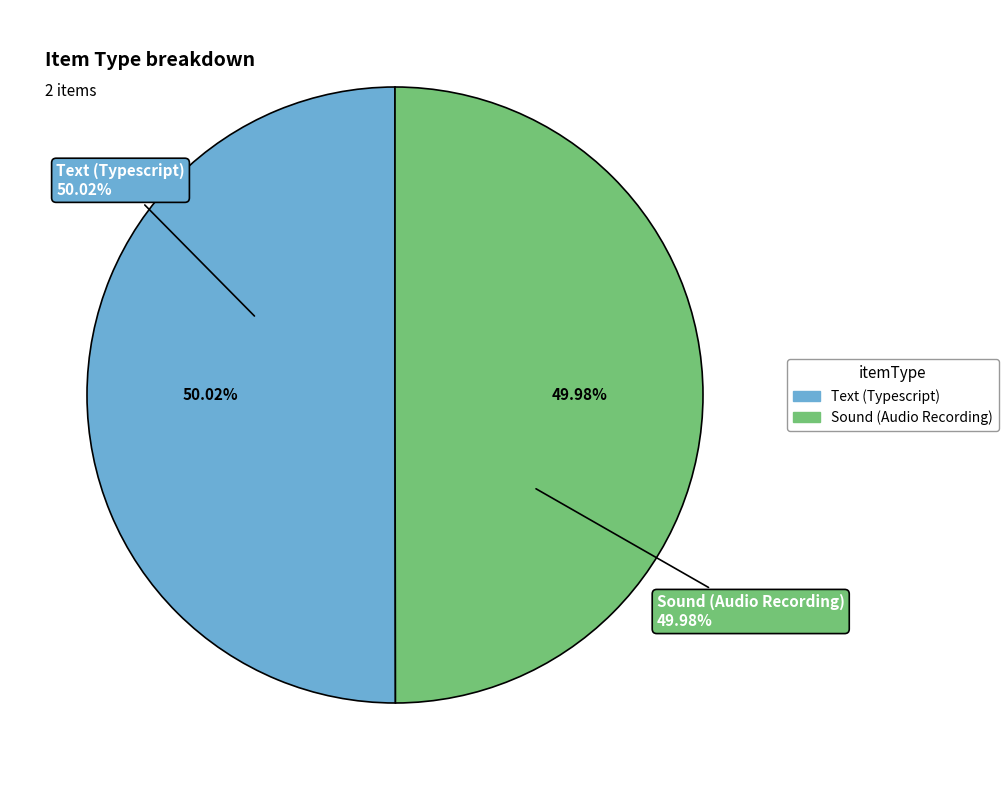

To the nearest percent, what percentage of the pie is Sound (Audio Recording)?

50%